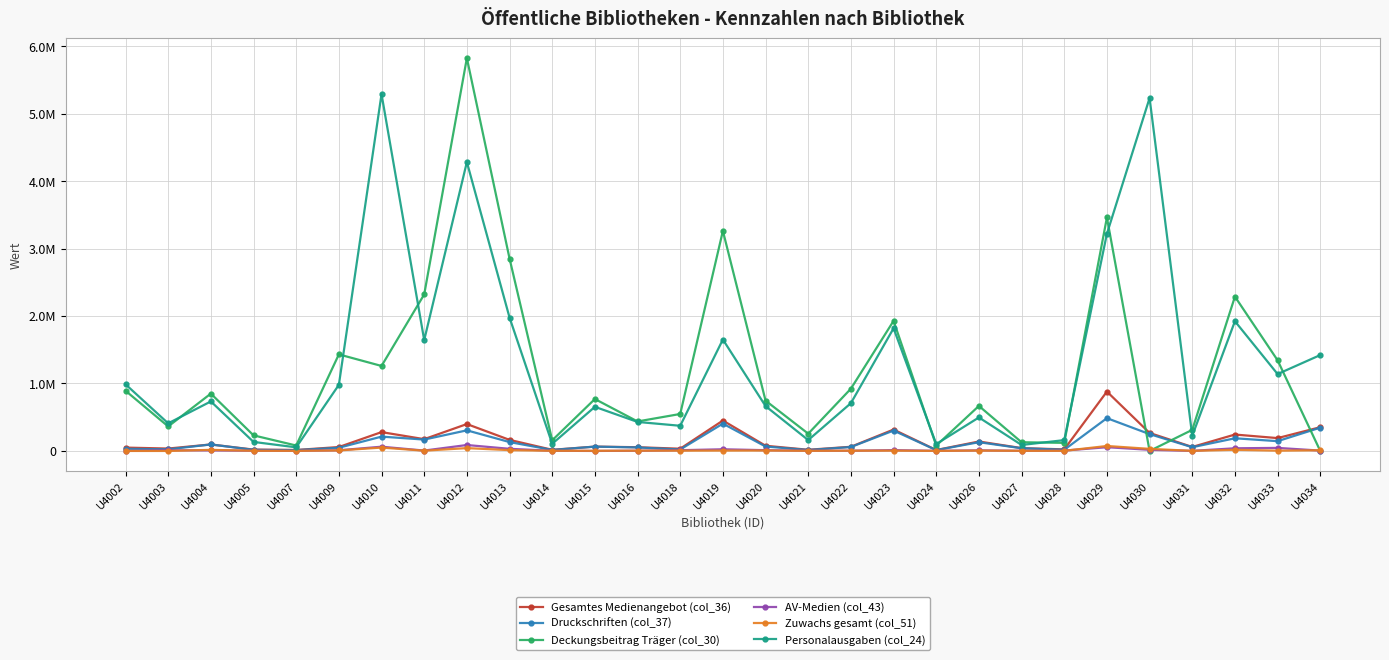

Where is the first local minimum for Zuwachs gesamt (col_51)?

U4003